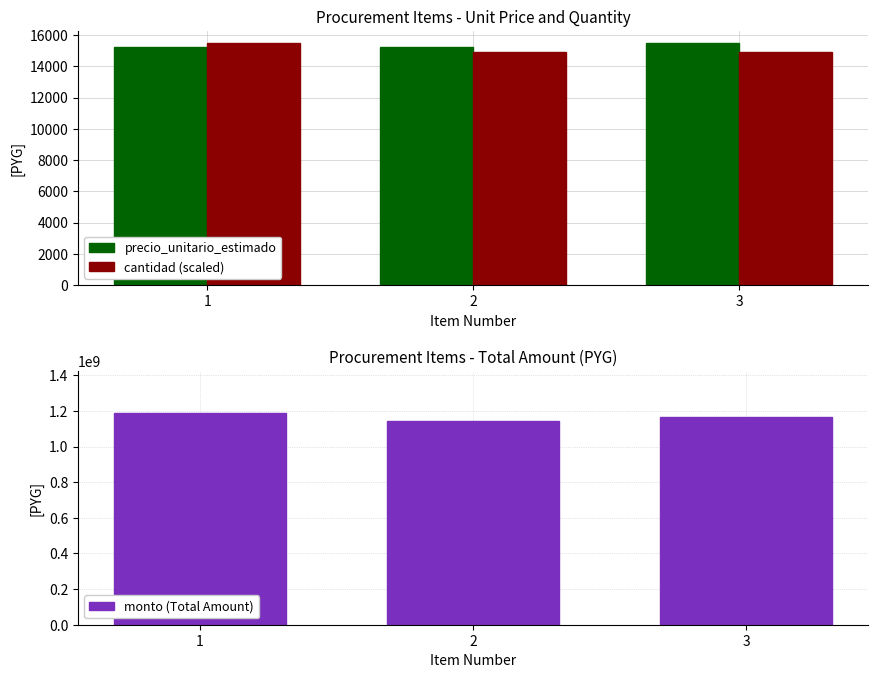

How many bars are there in total?

9